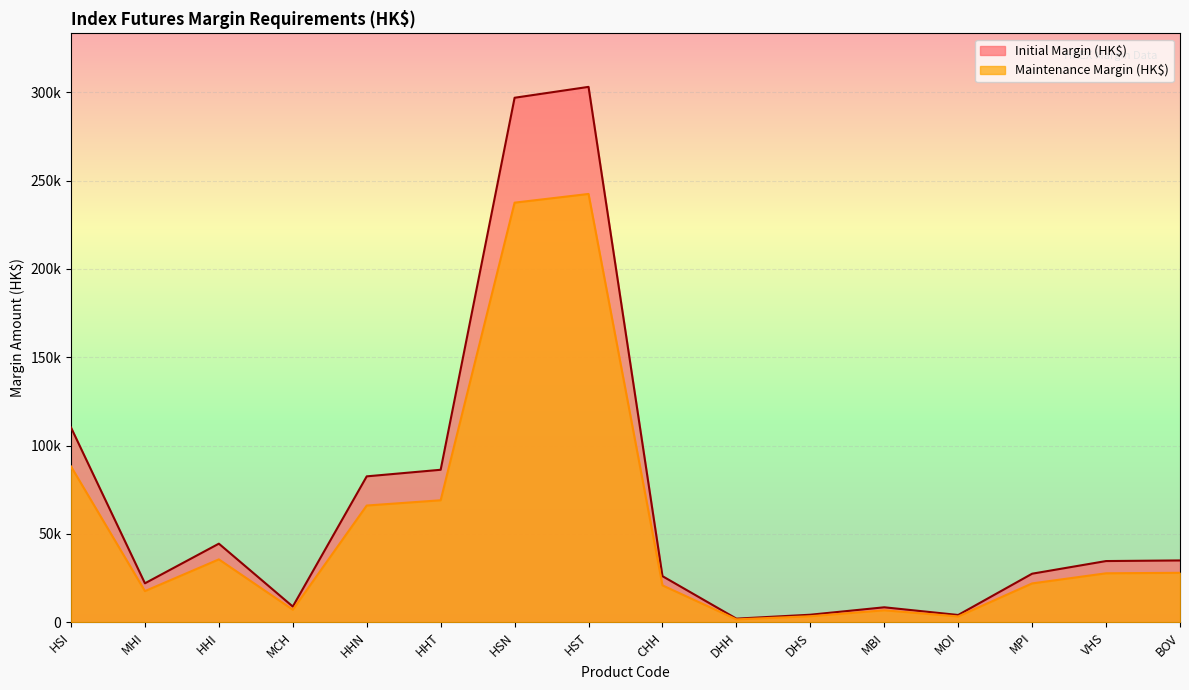

True or false: Initial Margin (HK$) and Maintenance Margin (HK$) intersect in this chart.

False